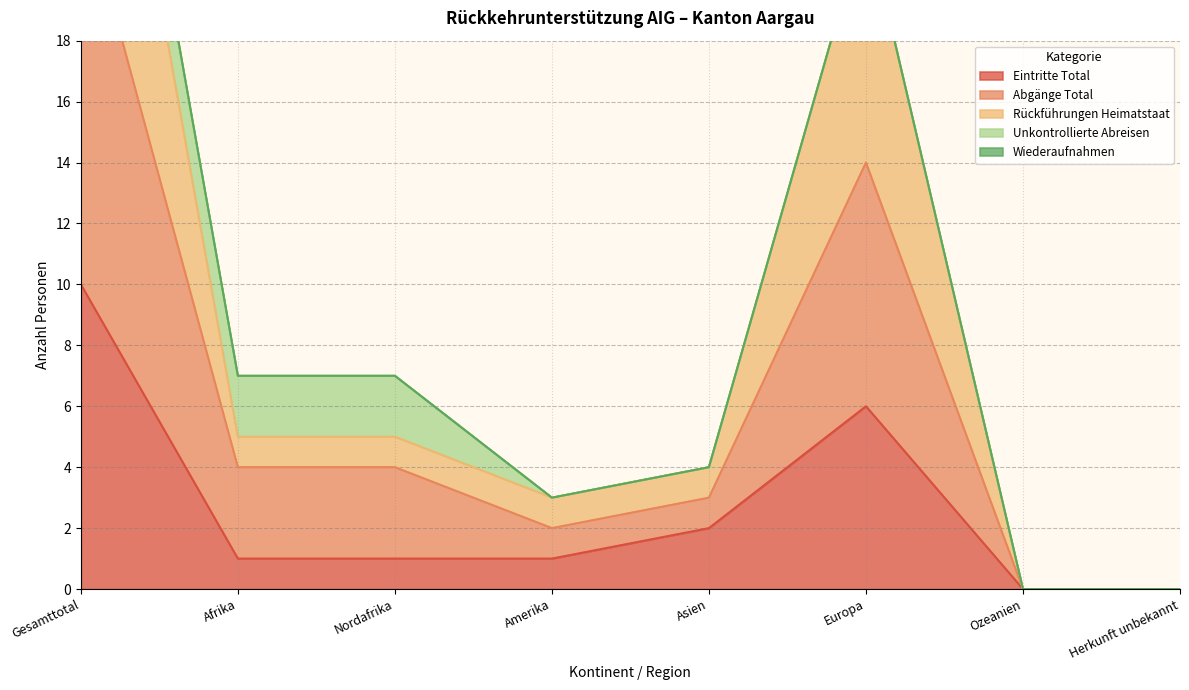

Where does the Eintritte Total series first go above 1?

Gesamttotal